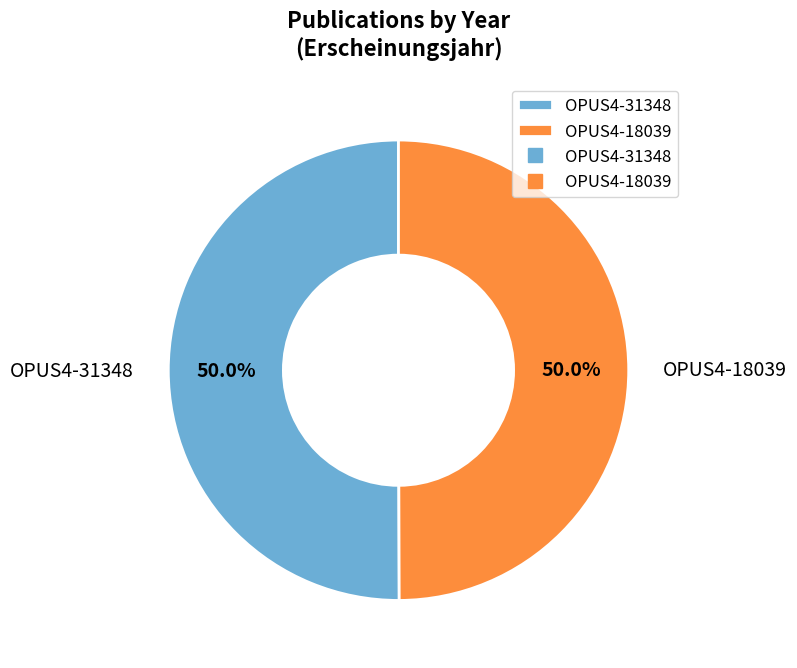

To the nearest percent, what is the combined percentage of OPUS4-18039 and OPUS4-31348?

100%